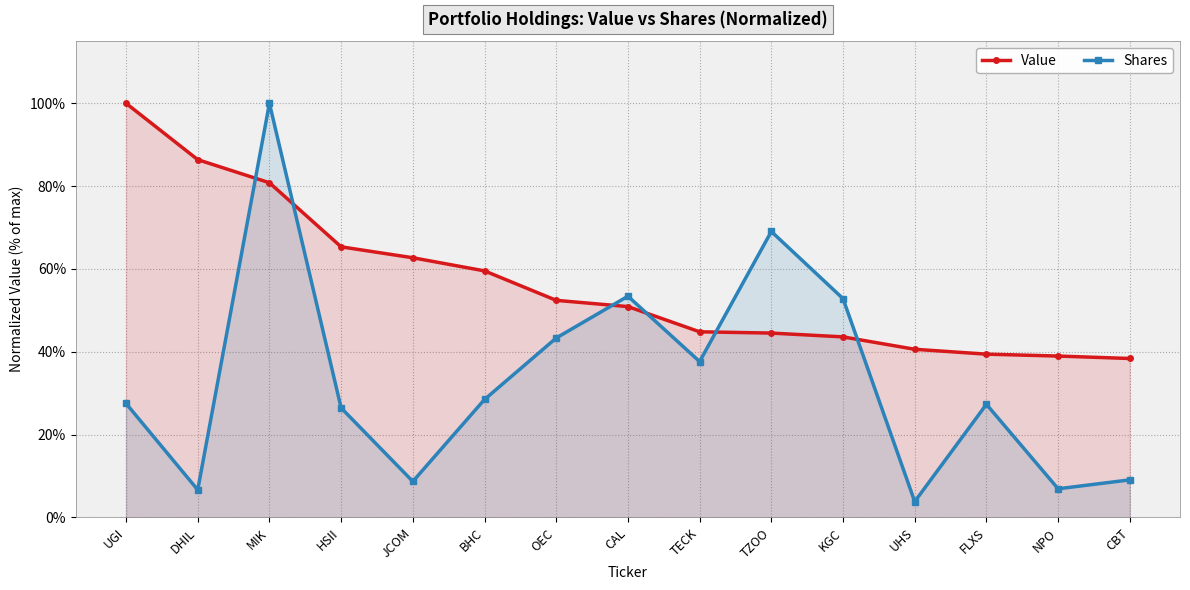

What is the difference between the Value values at CAL and HSII?

0.1